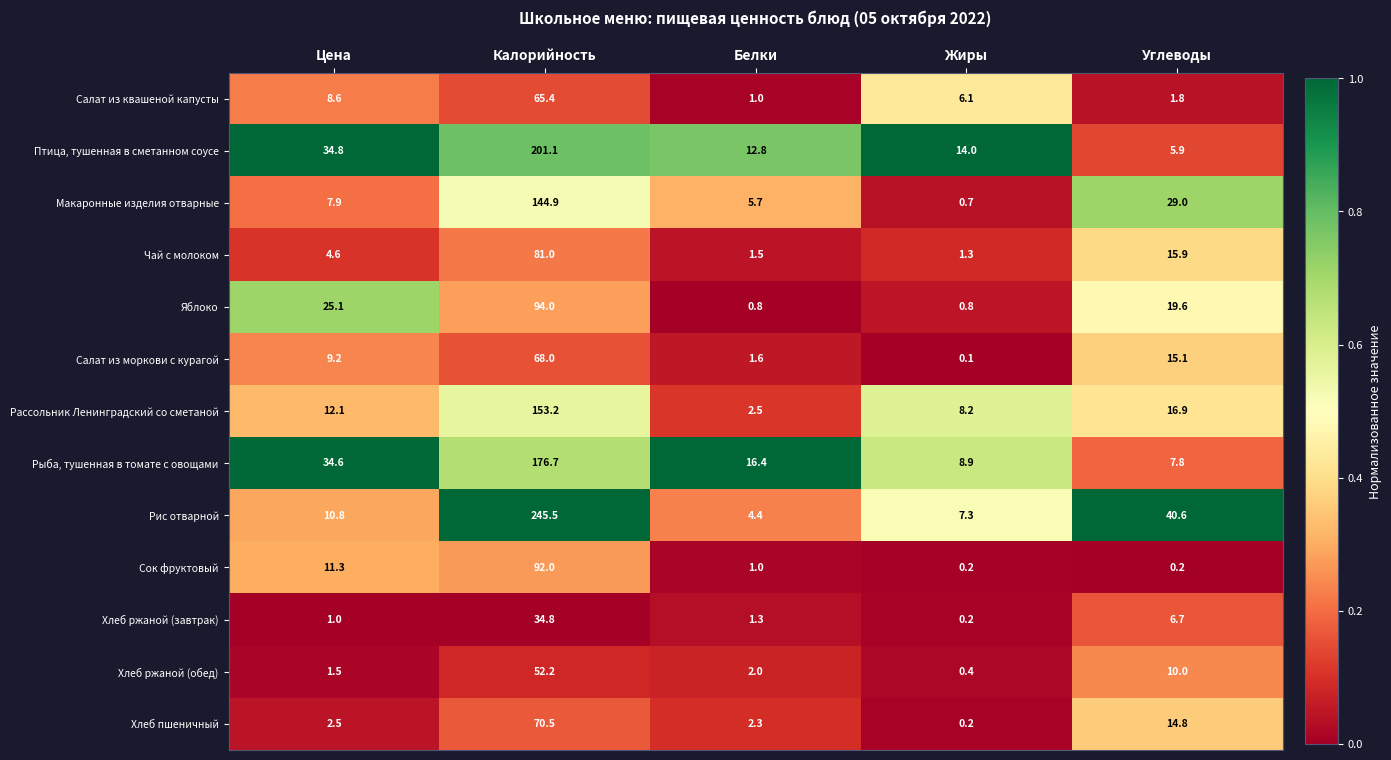

How many series are shown in this chart?

13